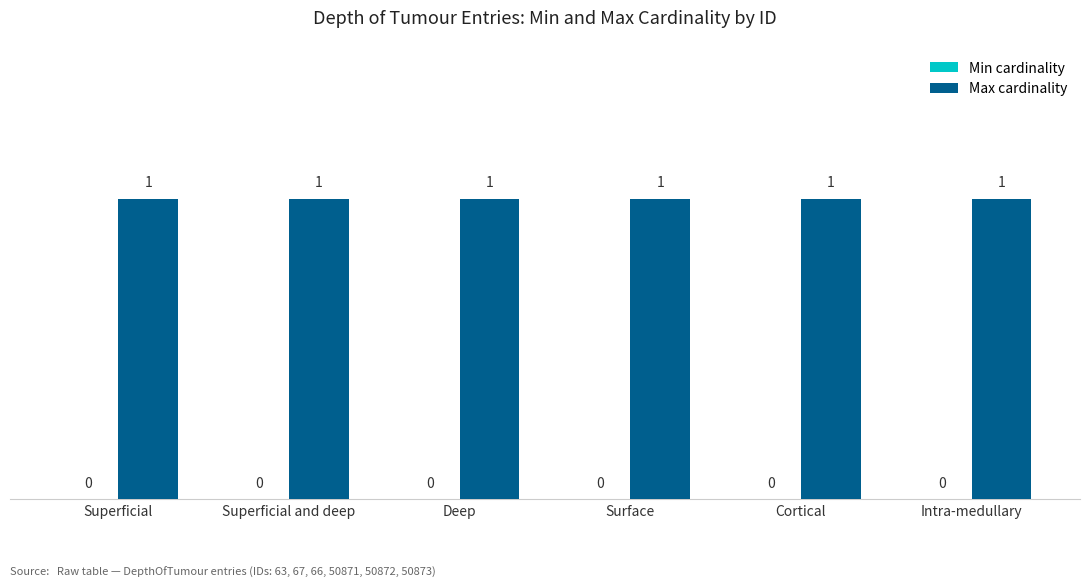

Which series has the largest range (max minus min)?

Min cardinality